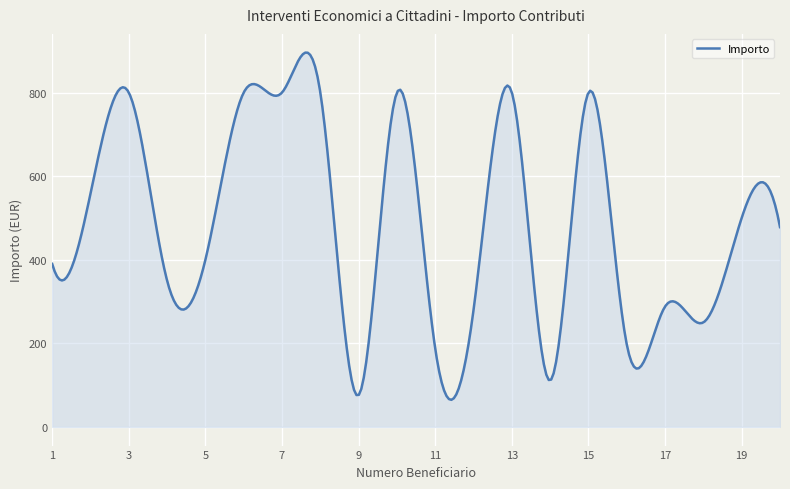

What is the maximum value shown in the chart?

895.5